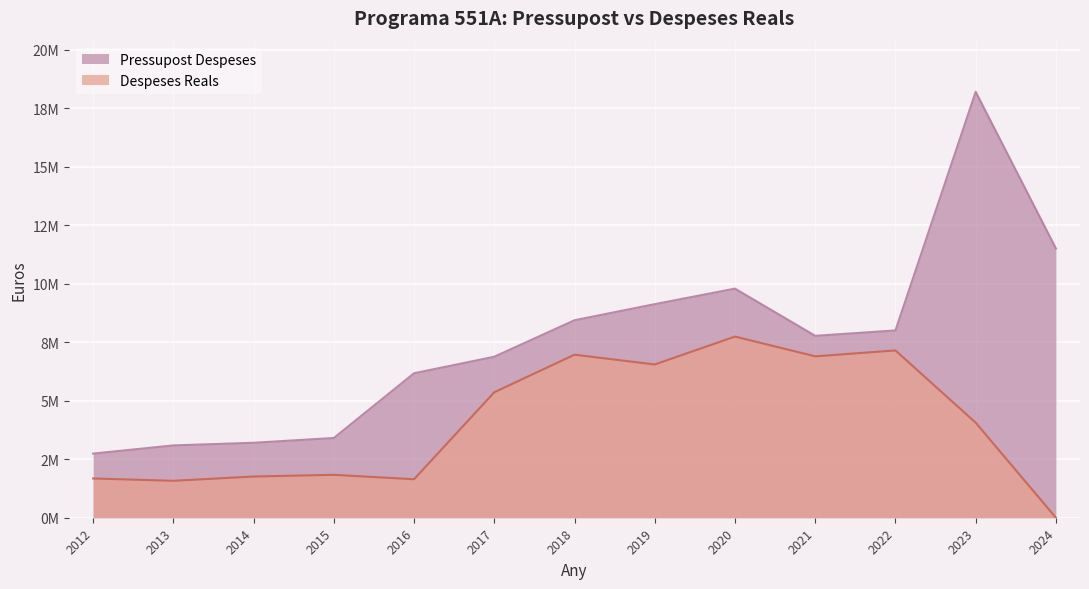

What is the value of the Pressupost Despeses point at the 12th from the left?

18212925.0